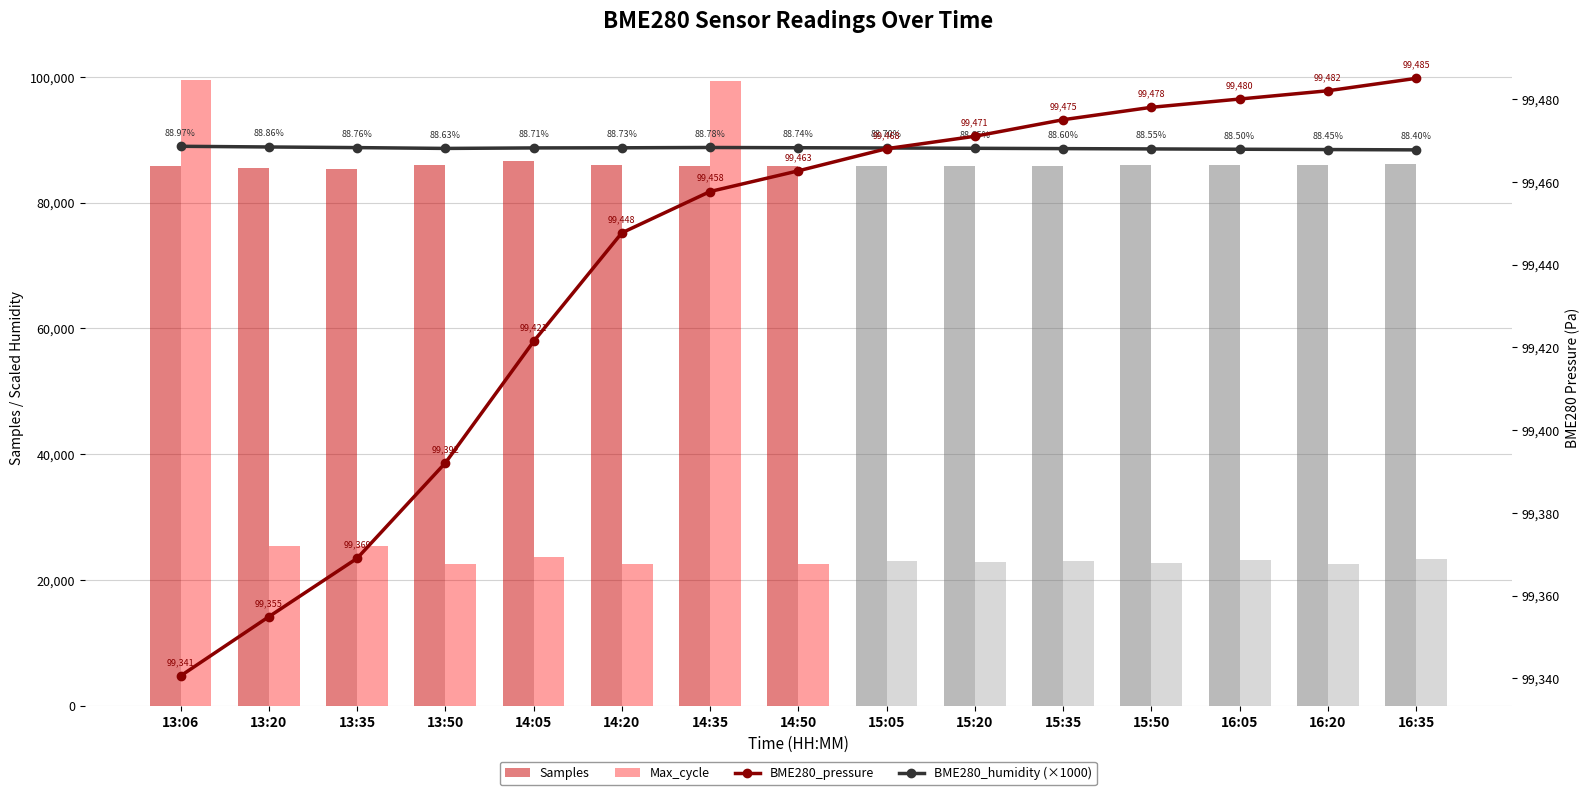

What is the maximum value shown in the chart?

99548.0